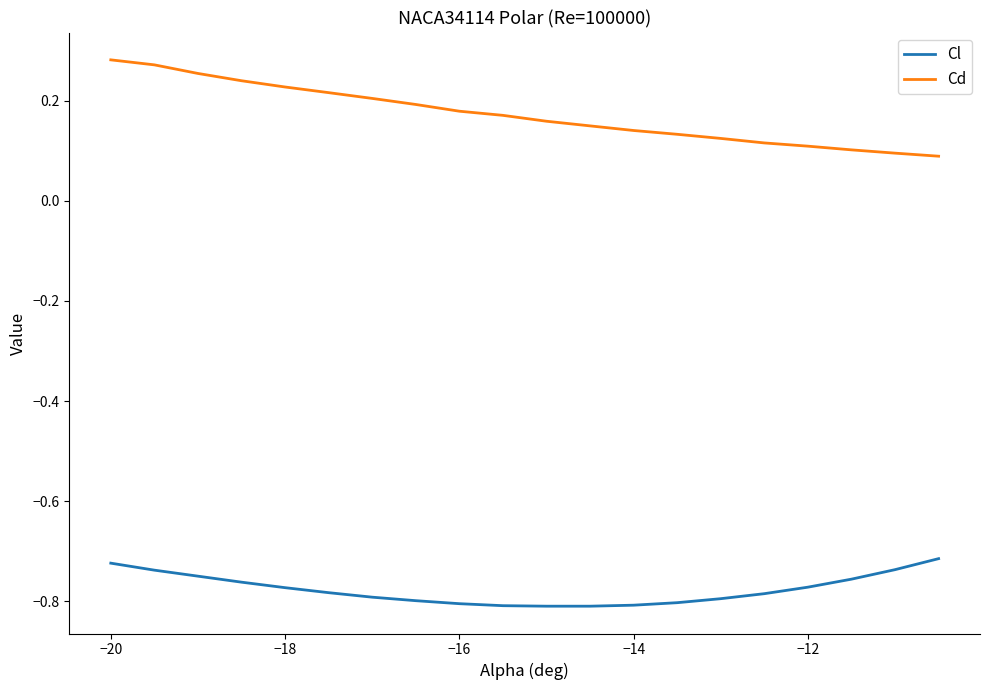

Which series has the largest total across all categories?

Cd